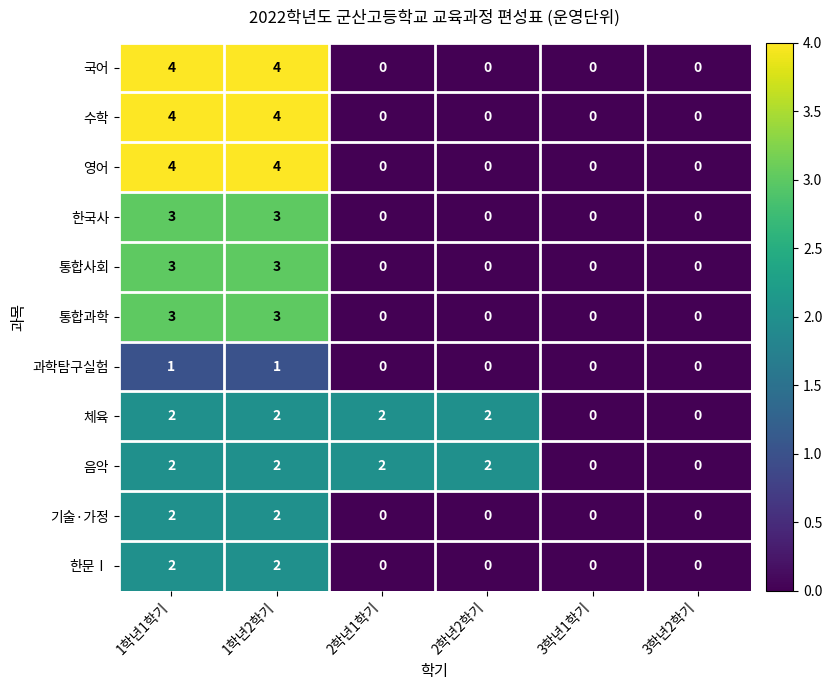

How many 영어 values are between 0 and 4?

6